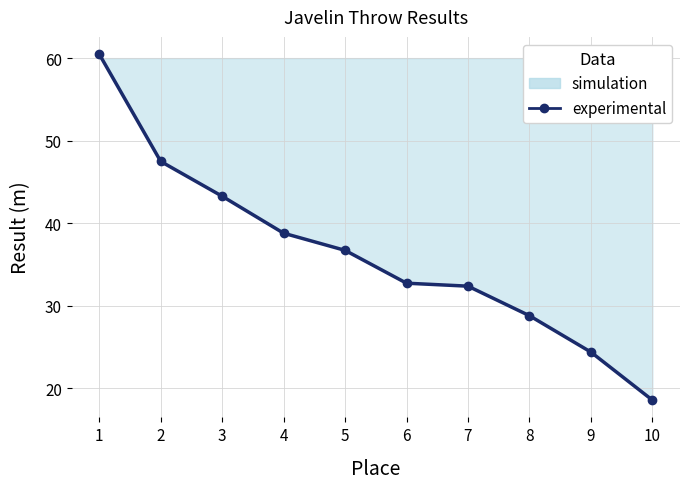

Reading left to right, extract all data points from this chart.

1=60.5	2=47.5	3=43.3	4=38.8	5=36.7	6=32.7	7=32.4	8=28.8	9=24.4	10=18.6